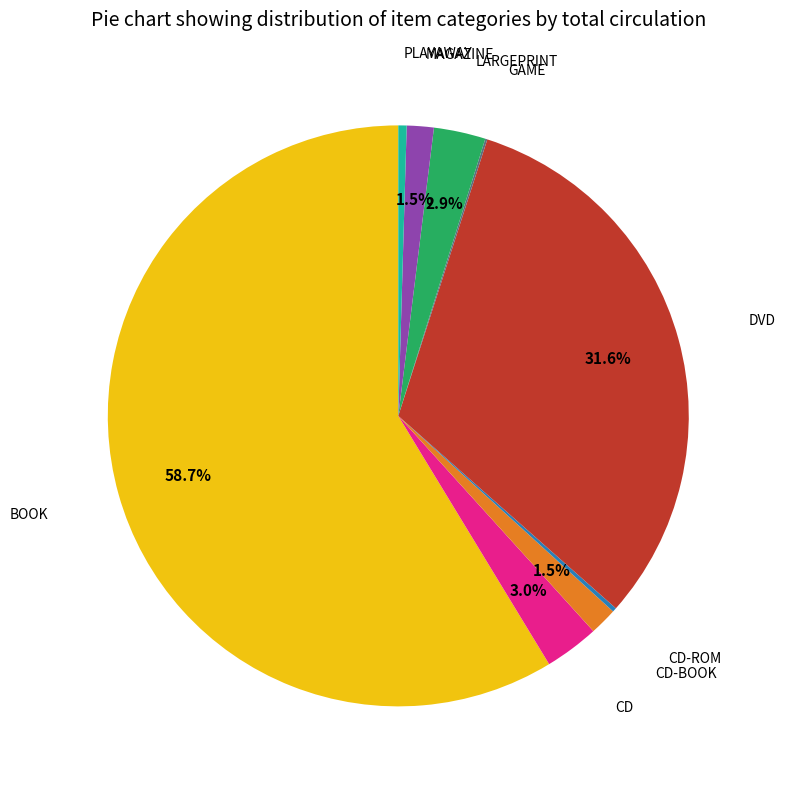

What portion of the pie excludes CD-BOOK?

98.5%